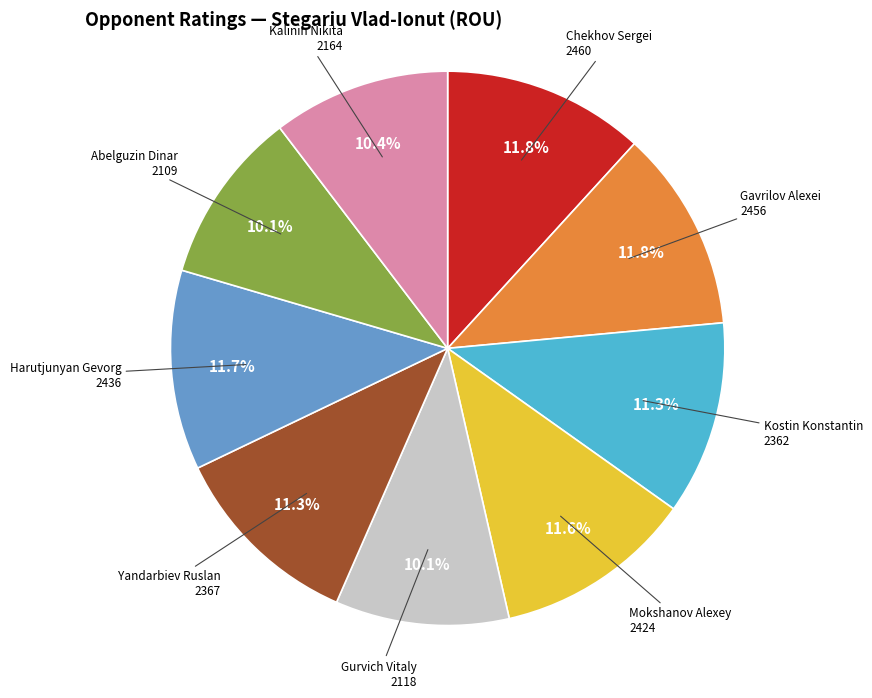

Combined, what portion of the pie is Gavrilov Alexei and Mokshanov Alexey?

23.4%